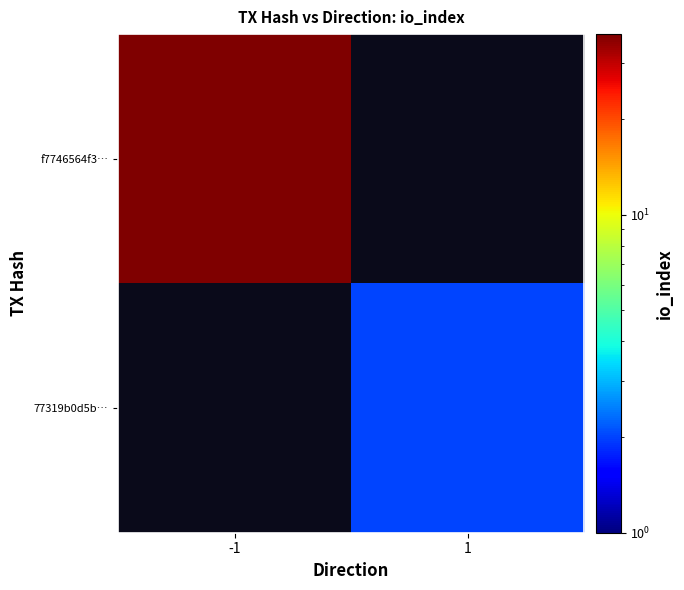

At how many categories does at least one series exceed 13?

1